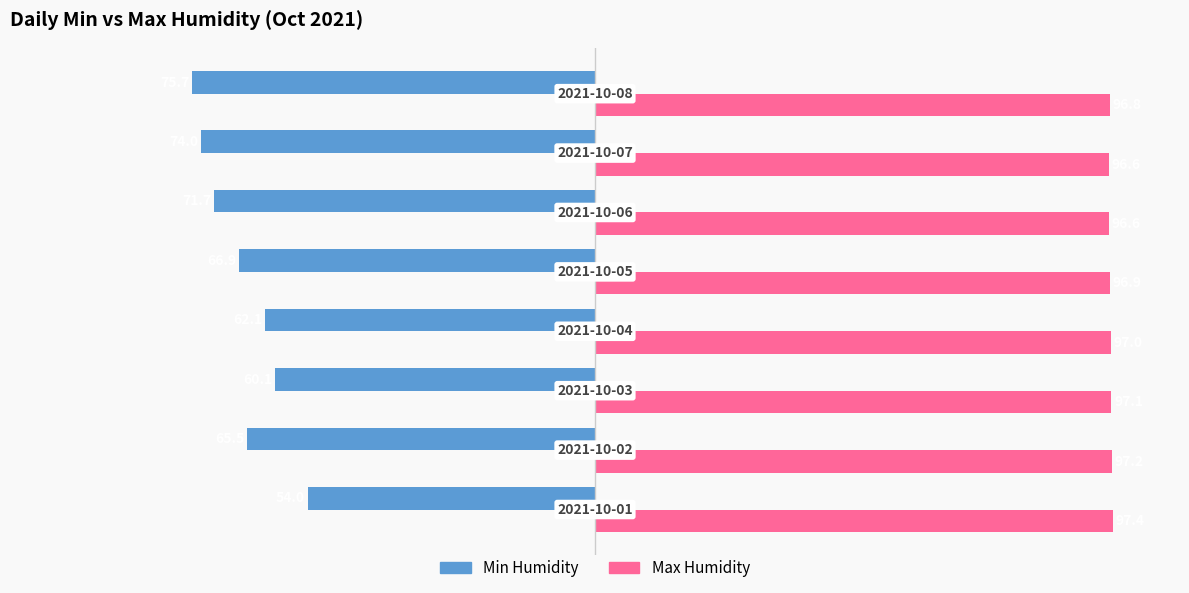

What is the difference between the maximum and second lowest values in the Max Humidity series?

0.8